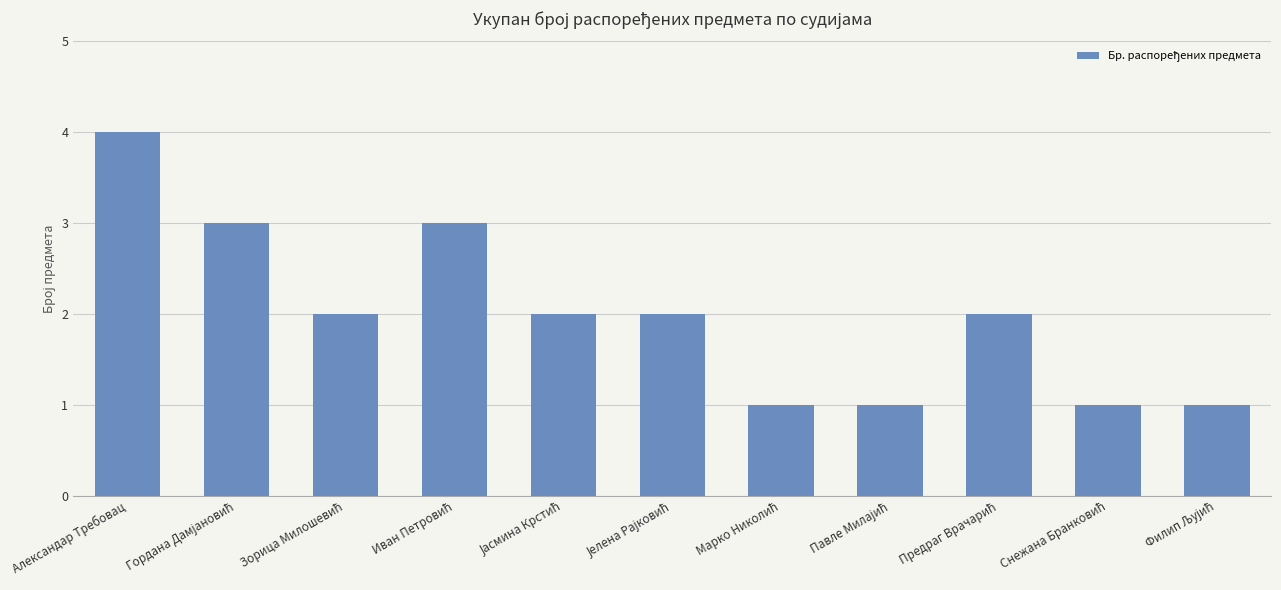

Count the number of data series in this chart.

1